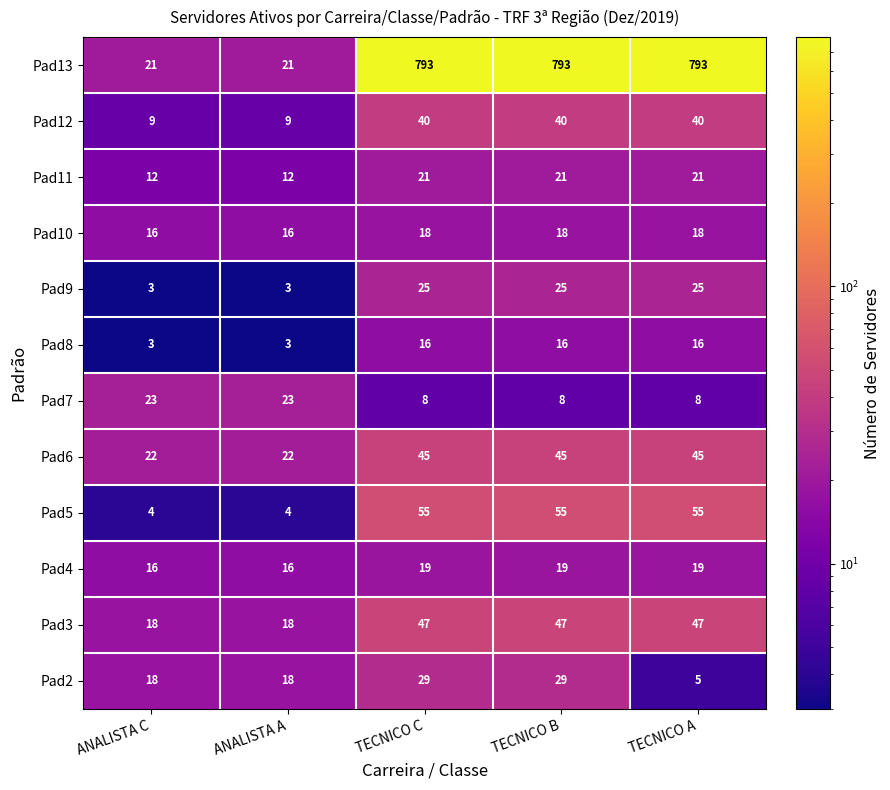

The Pad3 series shows 18 at ANALISTA C. True or false?

True